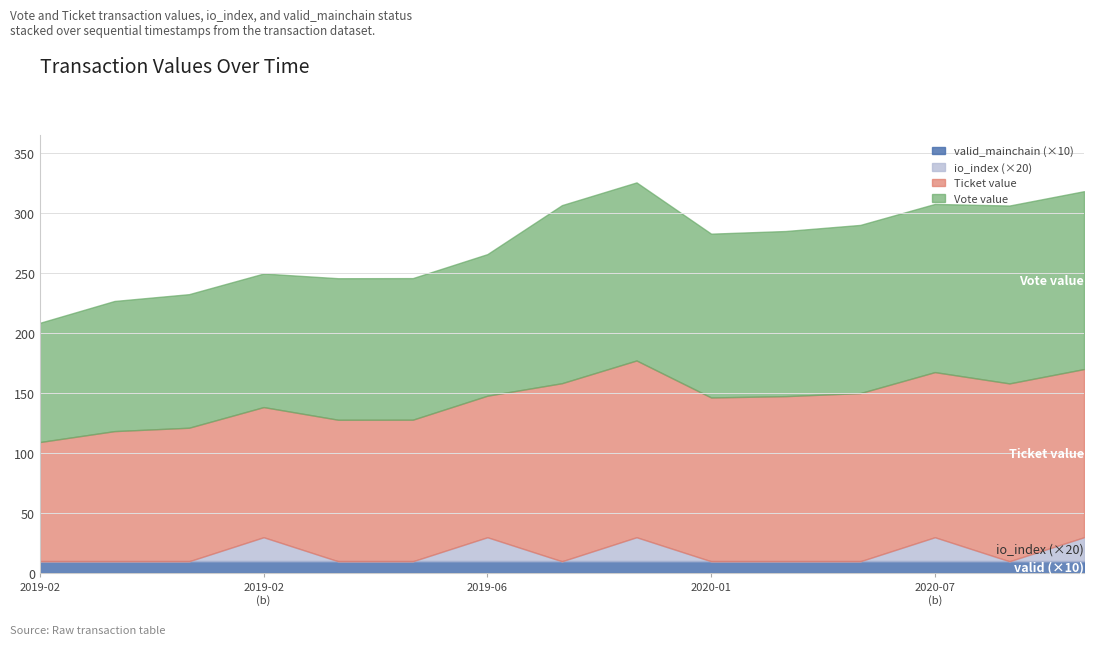

Between 1541942219 and 1593679502, which is larger?

1593679502